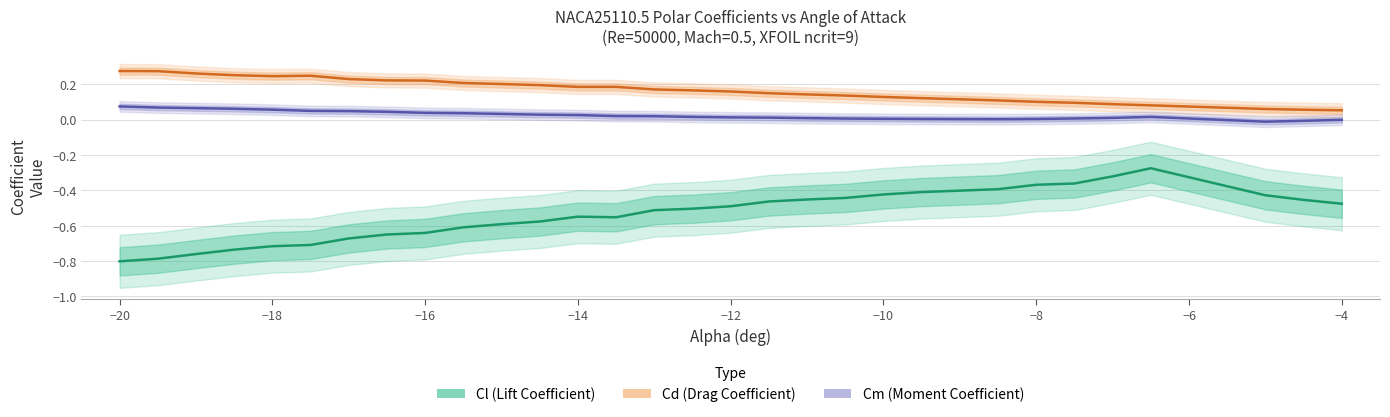

True or false: Cm (Moment Coefficient) has more than 0 points higher than both neighbors.

True